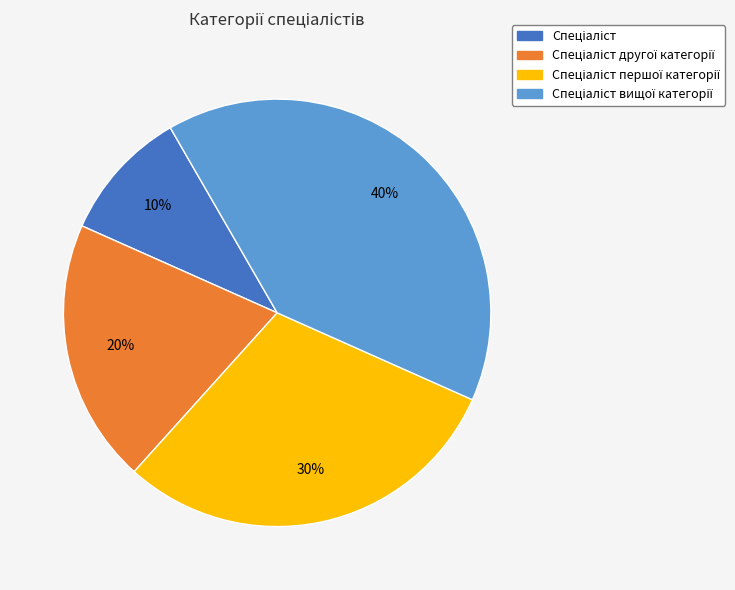

To the nearest percent, what is the difference between the largest and smallest slice percentages?

30%